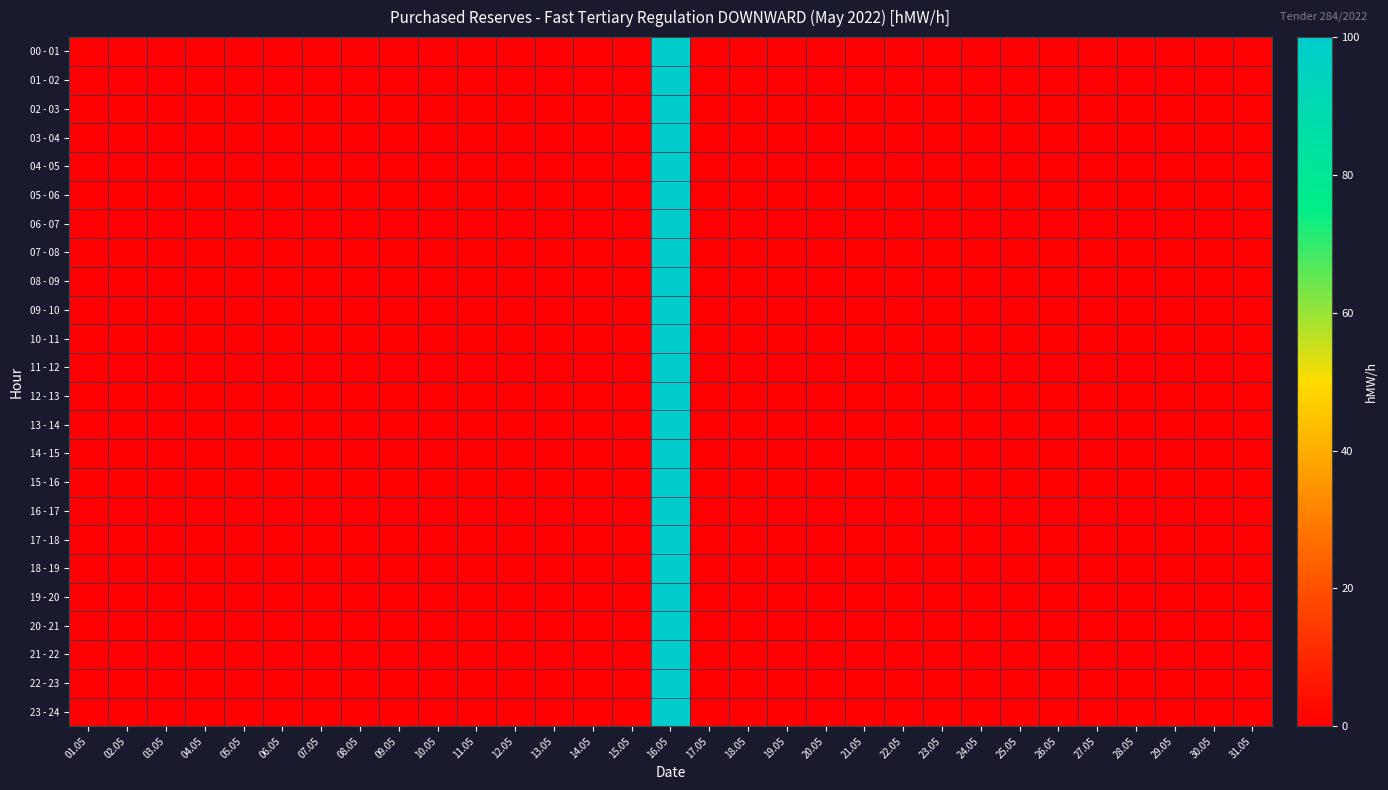

At 04.05, list the series in order from largest to smallest.

00 - 01, 01 - 02, 02 - 03, 03 - 04, 04 - 05, 05 - 06, 06 - 07, 07 - 08, 08 - 09, 09 - 10, 10 - 11, 11 - 12, 12 - 13, 13 - 14, 14 - 15, 15 - 16, 16 - 17, 17 - 18, 18 - 19, 19 - 20, 20 - 21, 21 - 22, 22 - 23, 23 - 24